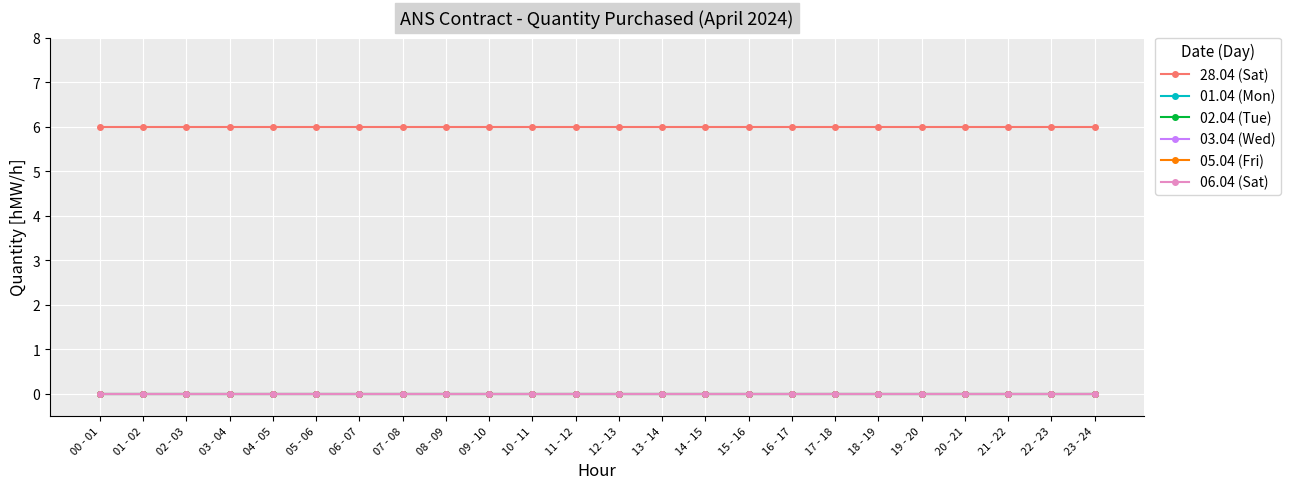

What is the difference between the highest and lowest values at 20 - 21?

6